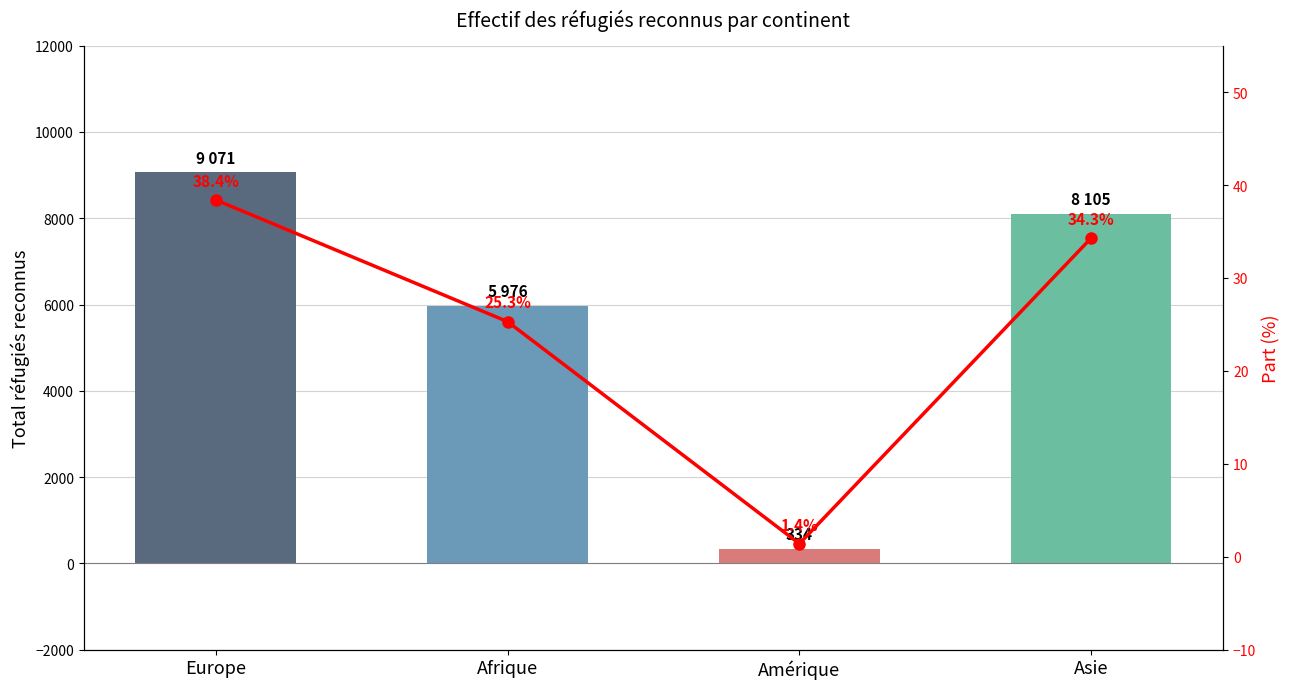

What is the difference between the maximum and minimum values in the Part (%) series?

37.0